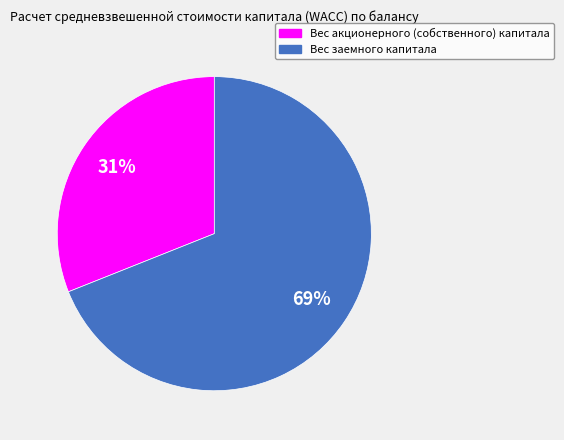

What percentage is the Вес заемного капитала slice, to the nearest percent?

69%